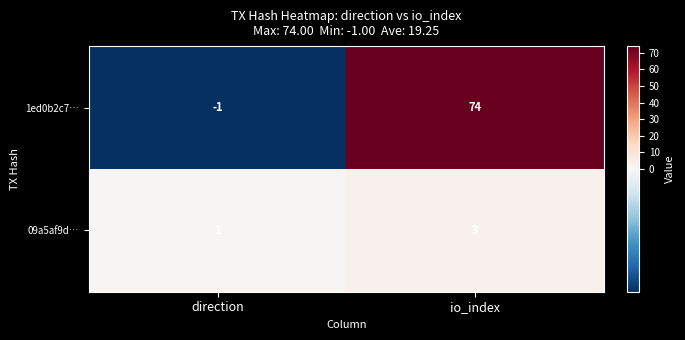

What is the spread (max minus min) of values at io_index?

71